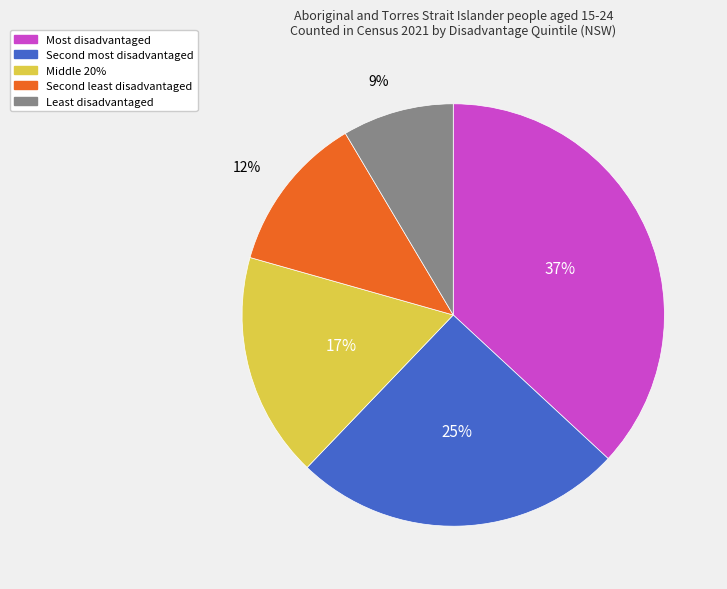

To the nearest percent, what is the difference between the largest and smallest slice percentages?

28%